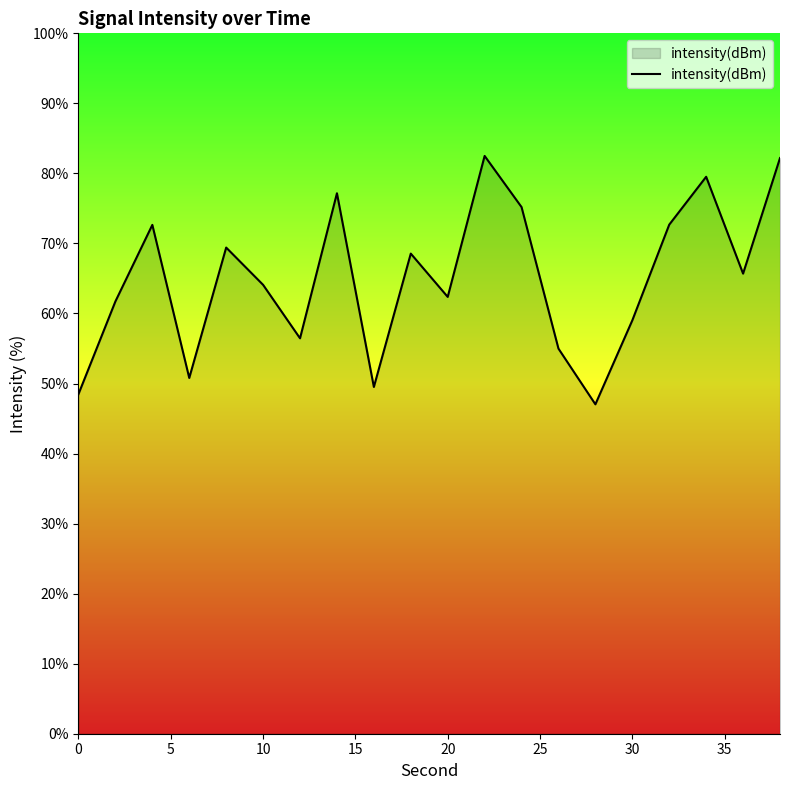

What is the difference between the maximum and minimum values?

35.5